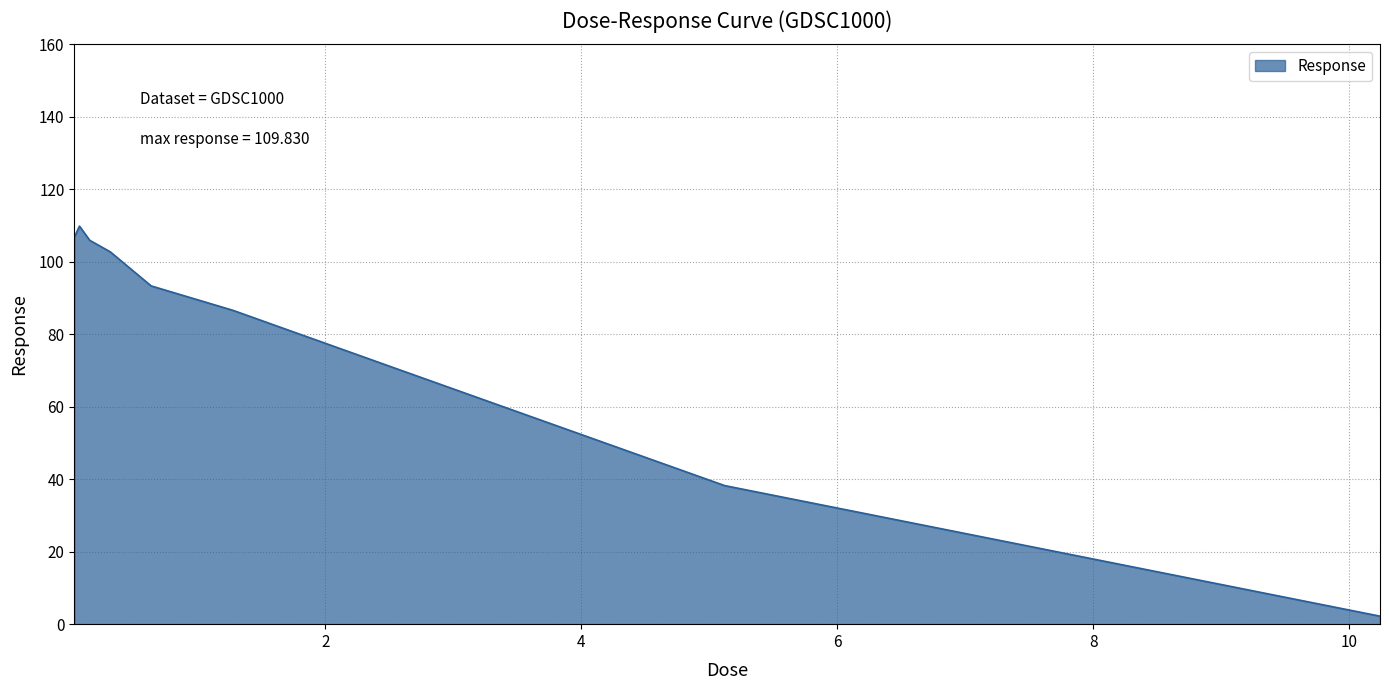

What is the maximum value shown in the chart?

109.8